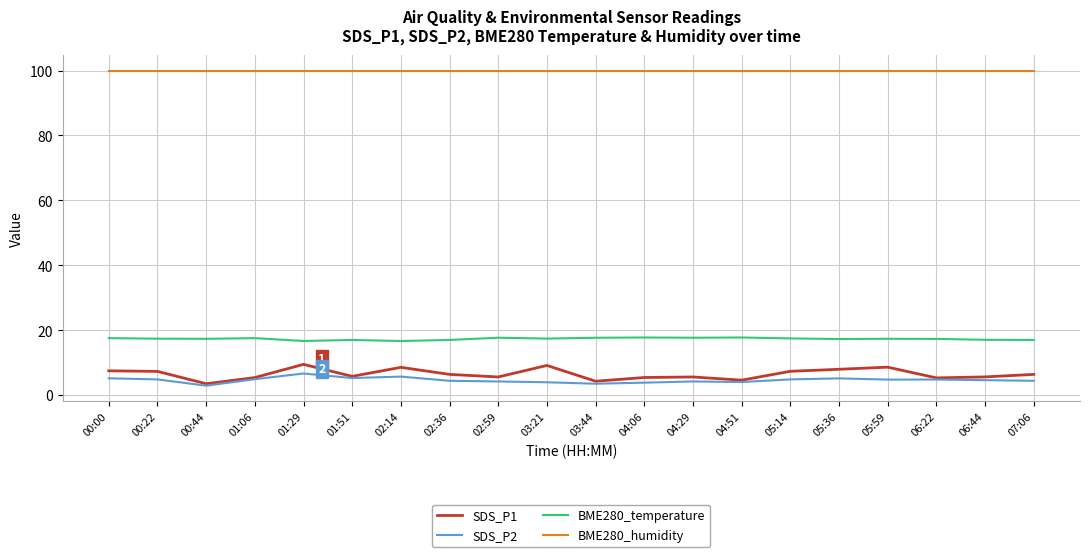

What is the sum of all BME280_temperature values?

347.3